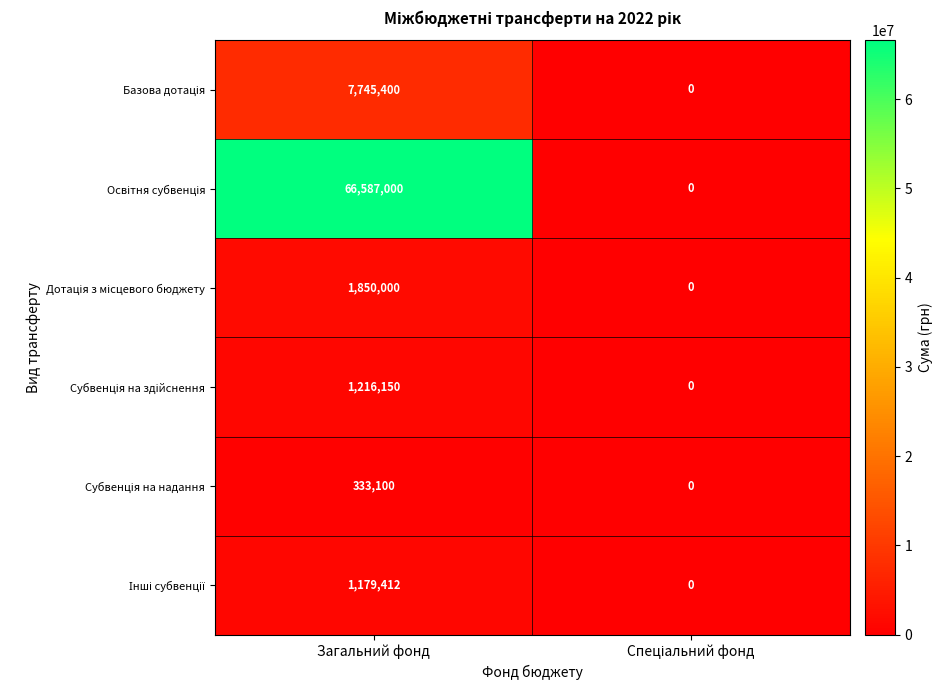

What is the difference between the highest and lowest values at Загальний фонд?

66253900